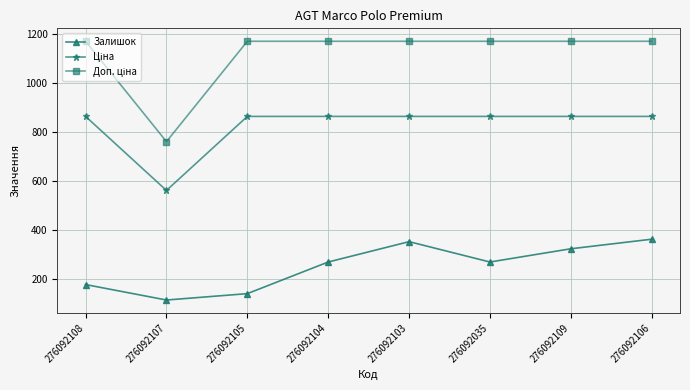

What is the label of the 3rd point from the right?

276092035